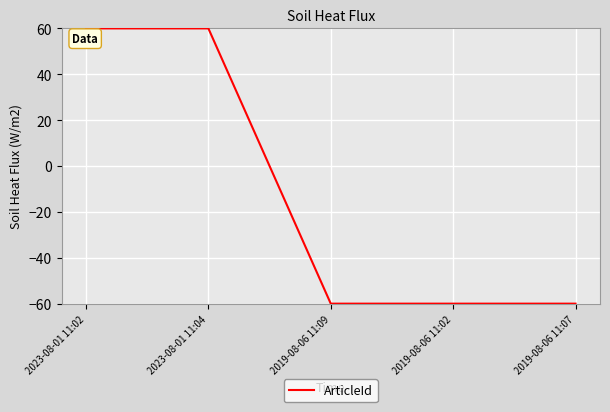

What is the average value?

-12.0